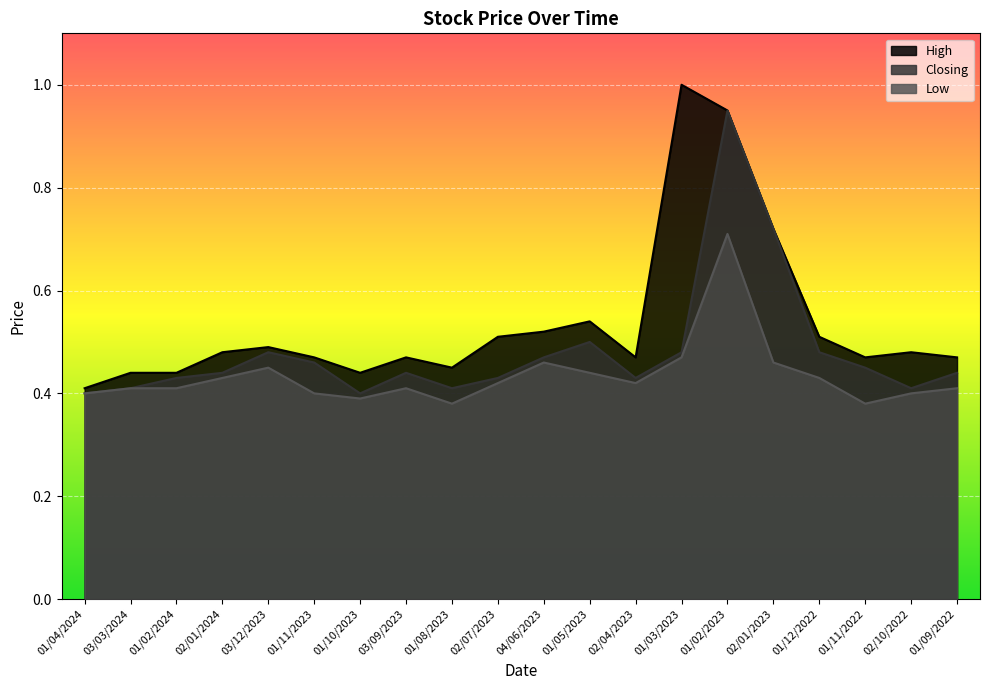

True or false: Closing has more than 1 points higher than both neighbors.

True